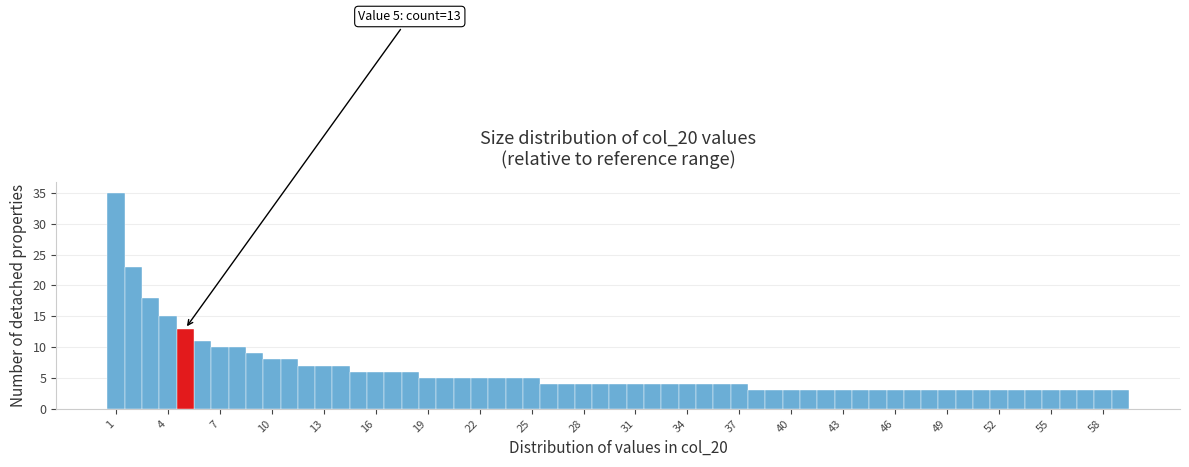

Read against the x-axis, roughly where is the centre of the tallest bar?

1.0